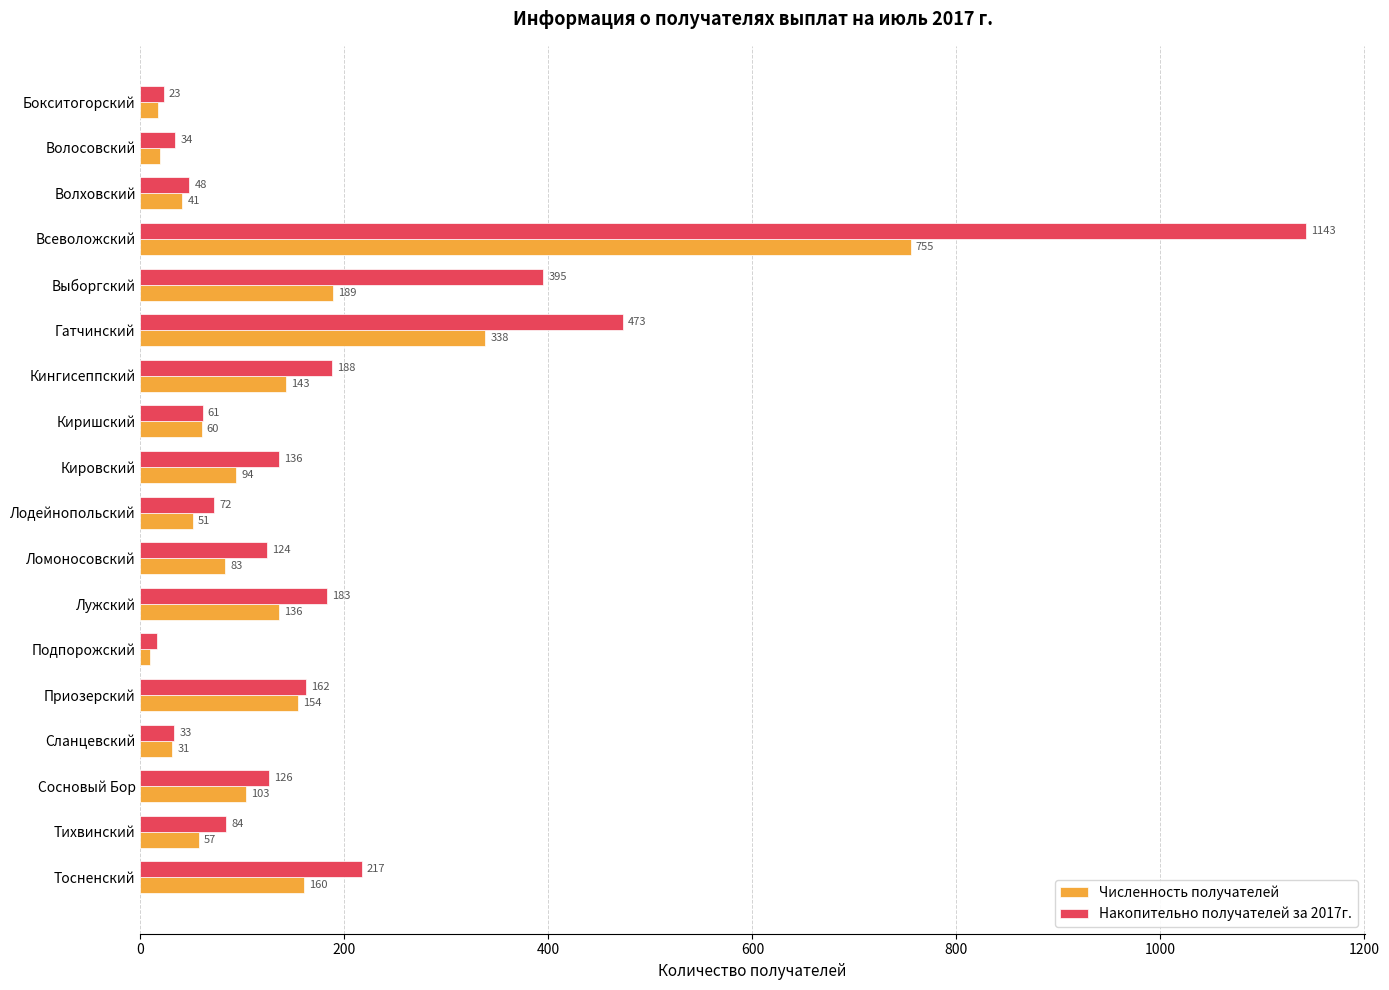

Which series has the largest total across all categories?

Накопительно получателей за 2017г.